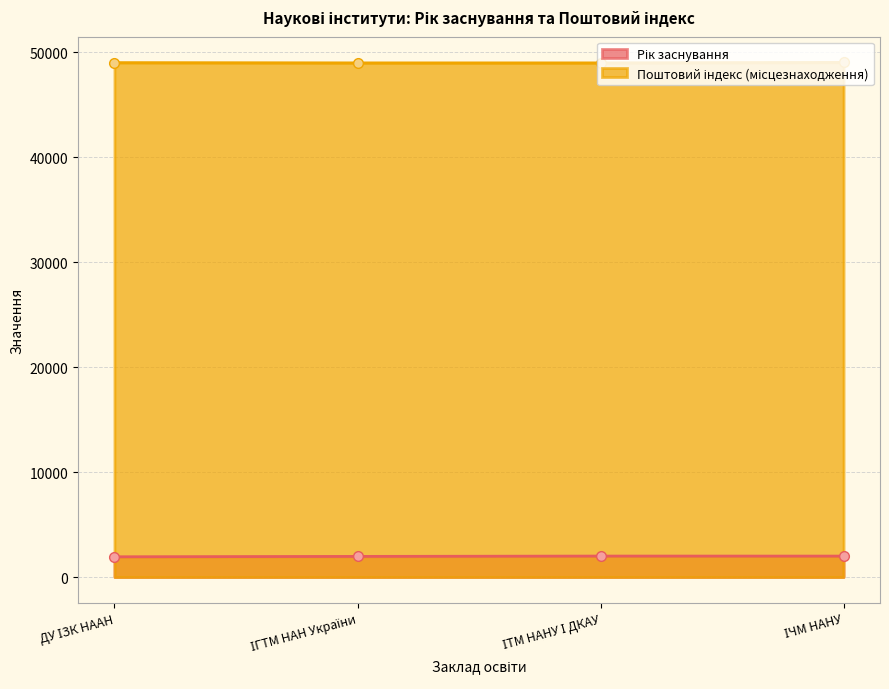

What is the sum of all Рік заснування values?

7894